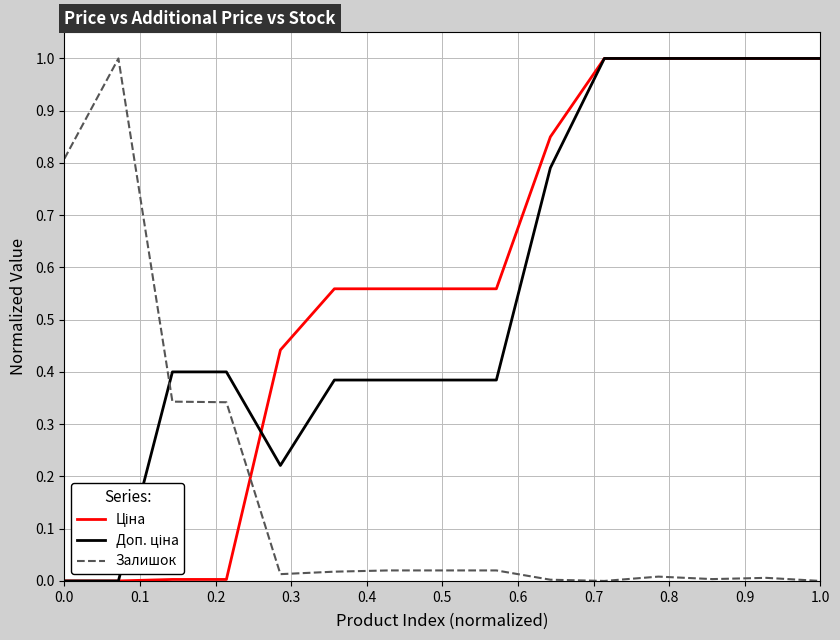

What is the greatest value displayed?

1.0